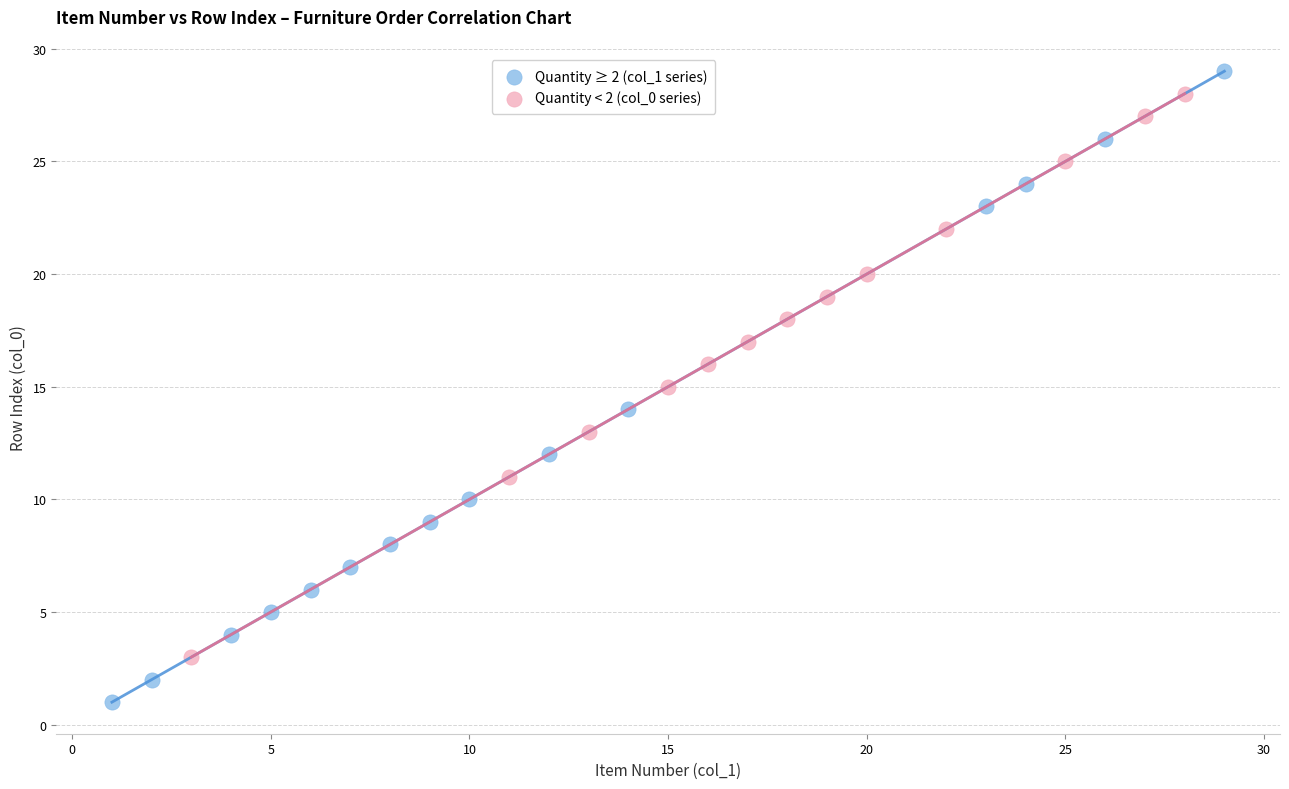

Which series reaches the minimum Y coordinate?

Quantity ≥ 2 (col_1 series)